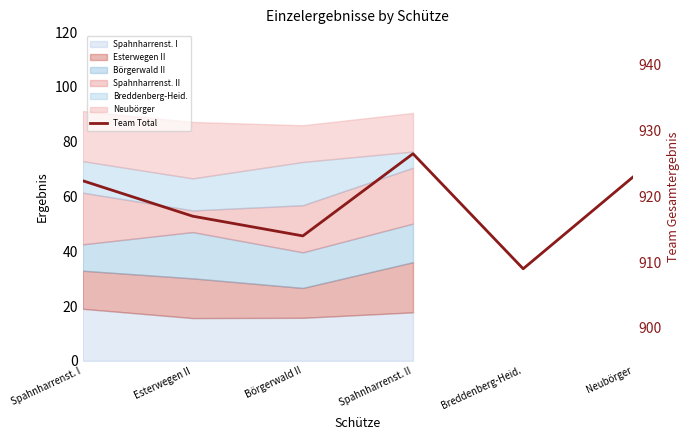

How many data points are less than 922?

3